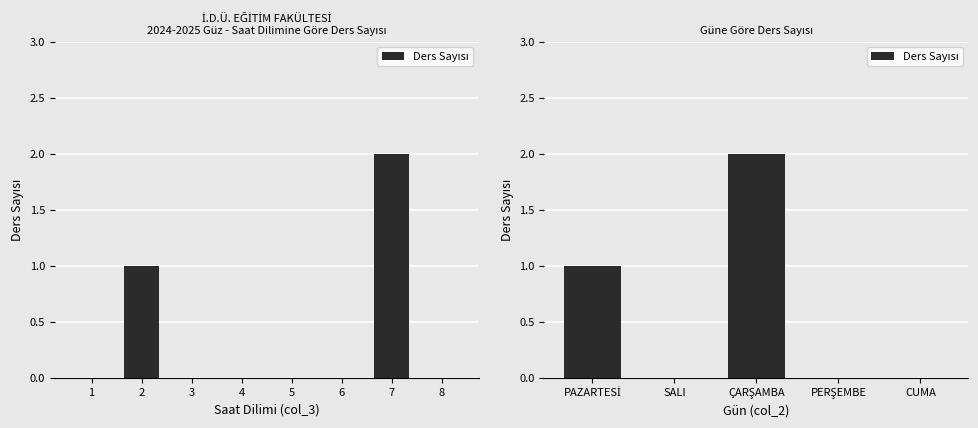

Is it true that the value at ÇARŞAMBA is 1?

False